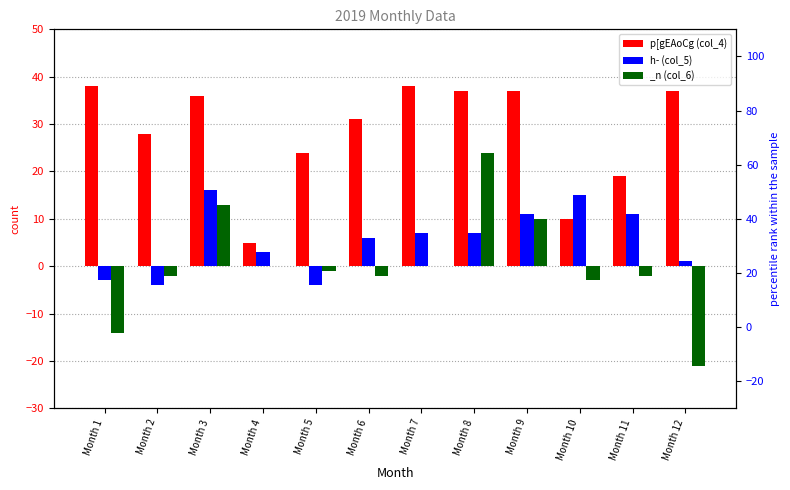

What is the value of the h­ (col_5) bar at the 10th from the left?

15